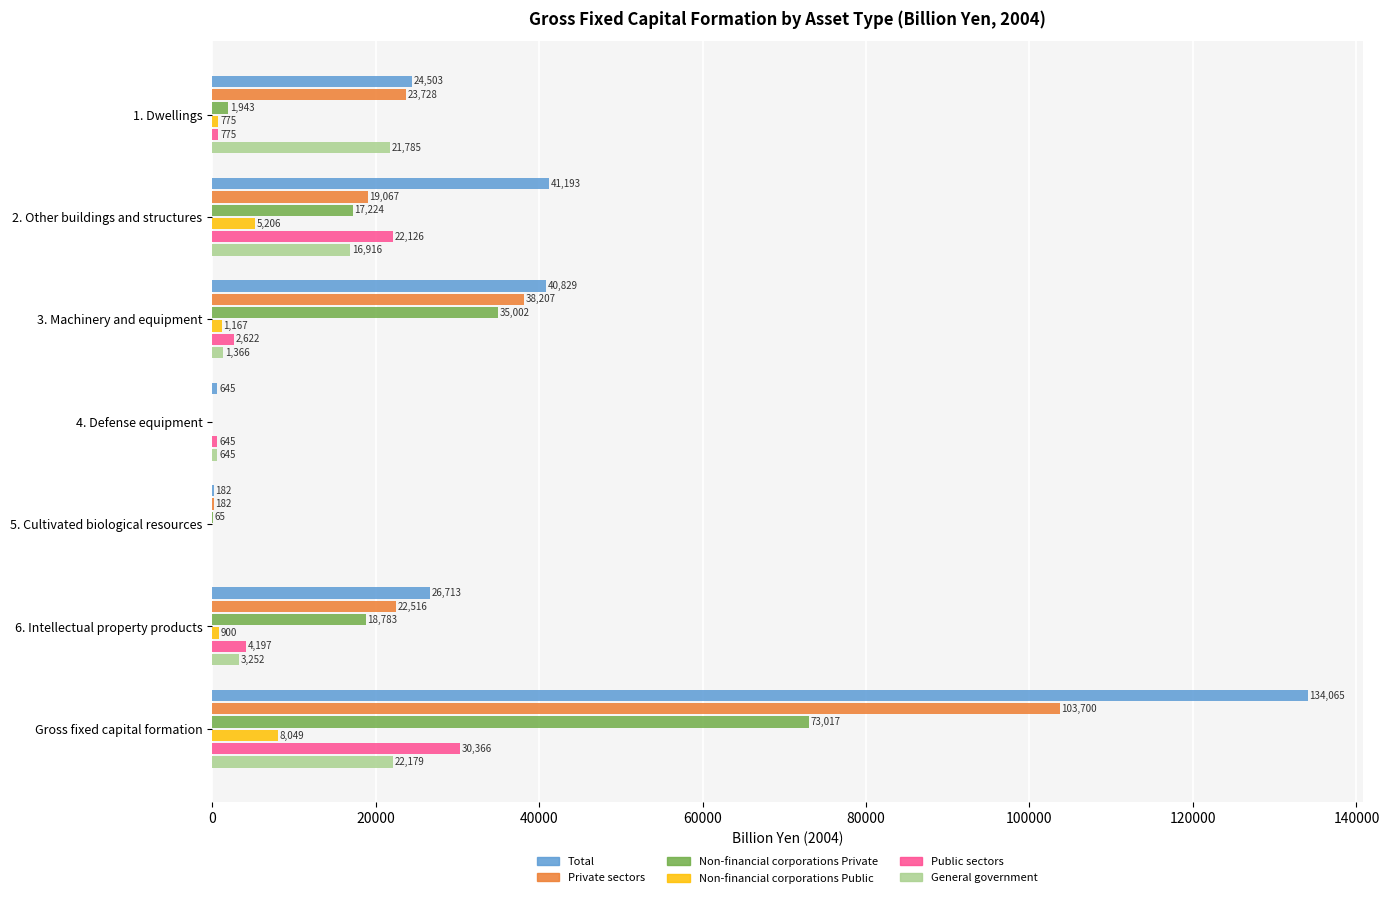

Which series has the largest total across all categories?

Total